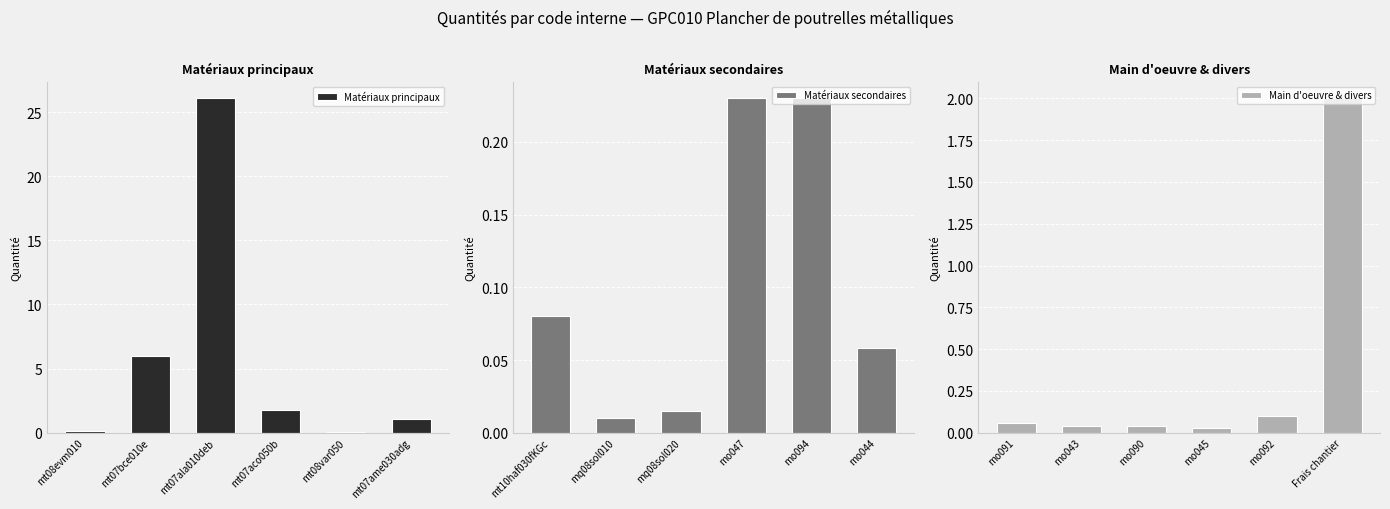

At which label does Matériaux principaux reach its peak?

mt07ala010deb